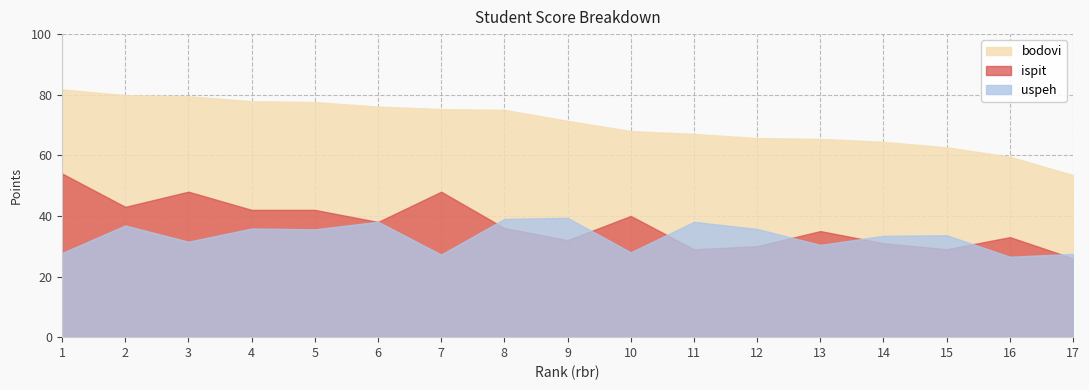

What is the lowest value of the uspeh series?

26.5